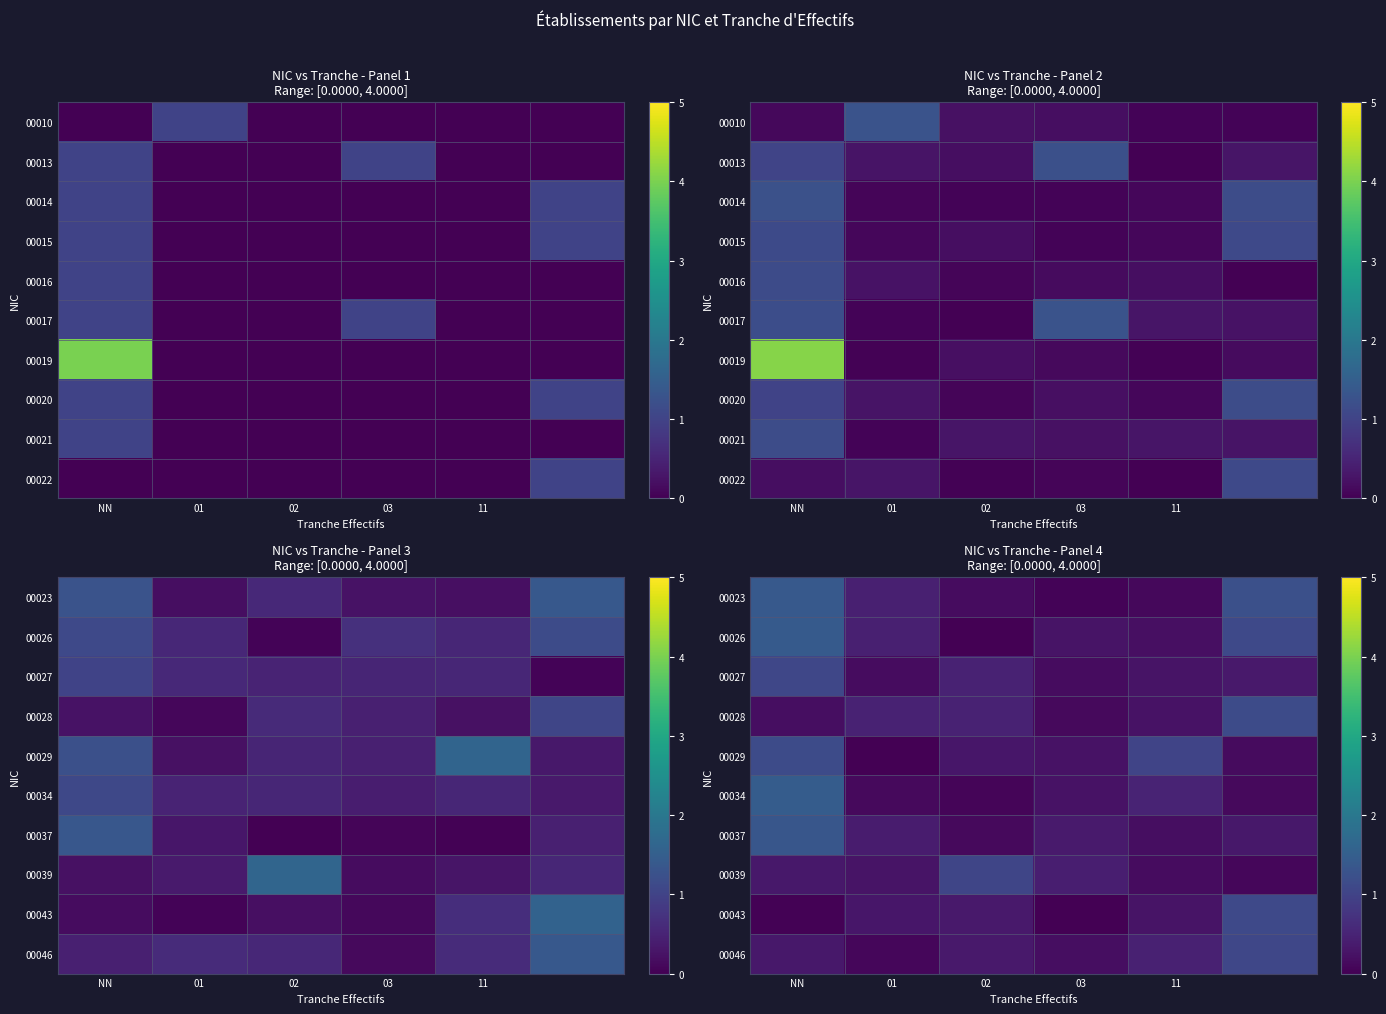

Is the value of 00027 at 11 greater than the value of 00039 at 03?

No